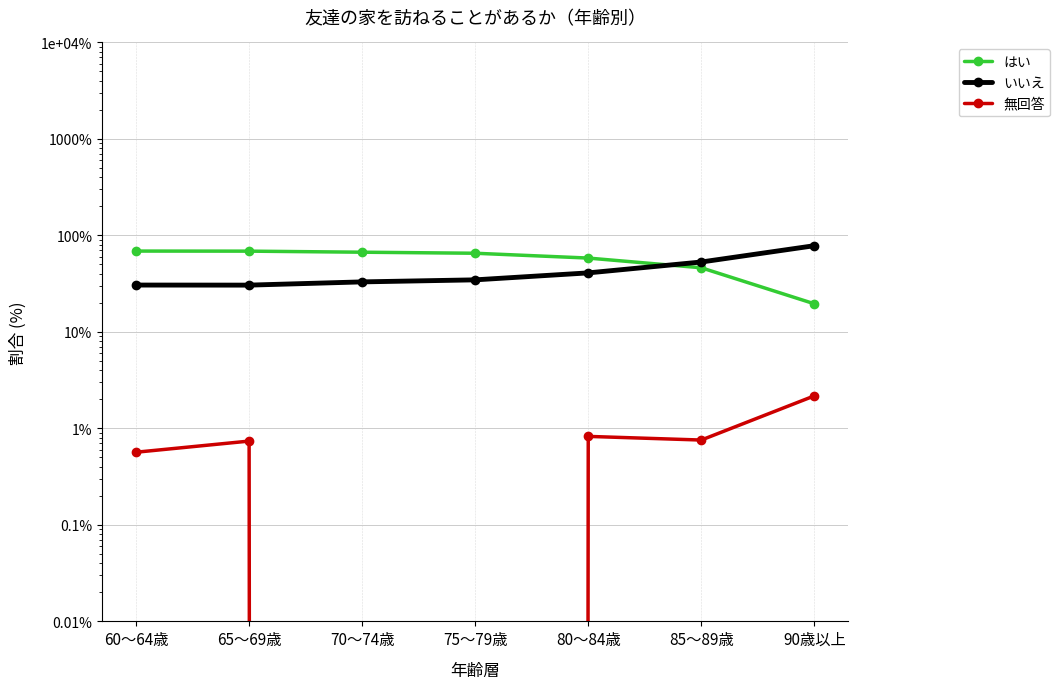

At how many categories does at least one series exceed 5?

7